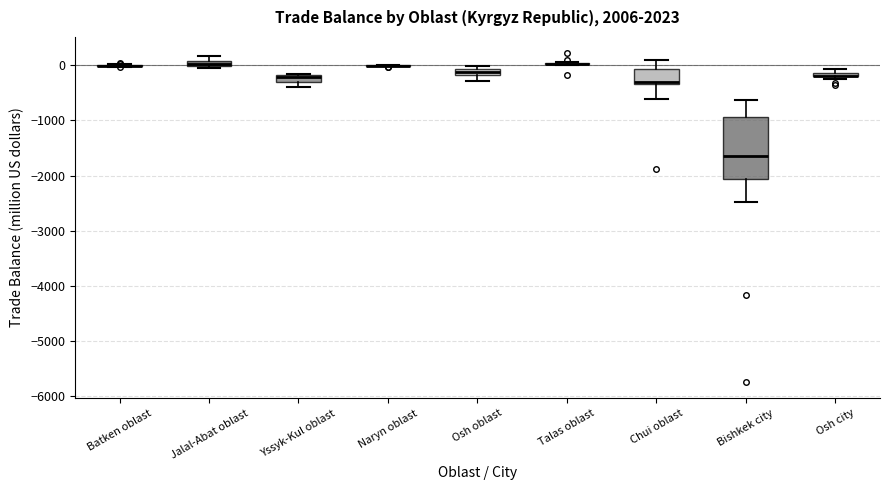

Which box is the tallest, from its lower edge to its upper edge?

Bishkek city